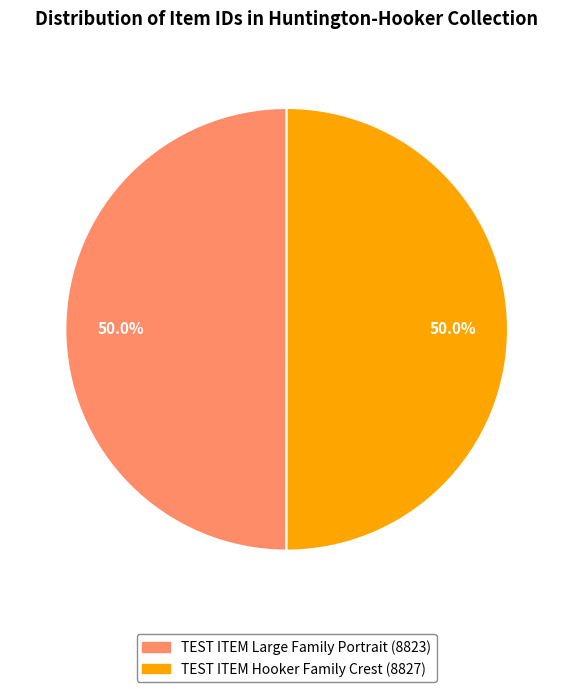

Is the sum of TEST ITEM Large Family Portrait (8823) and TEST ITEM Hooker Family Crest (8827) greater than half?

Yes